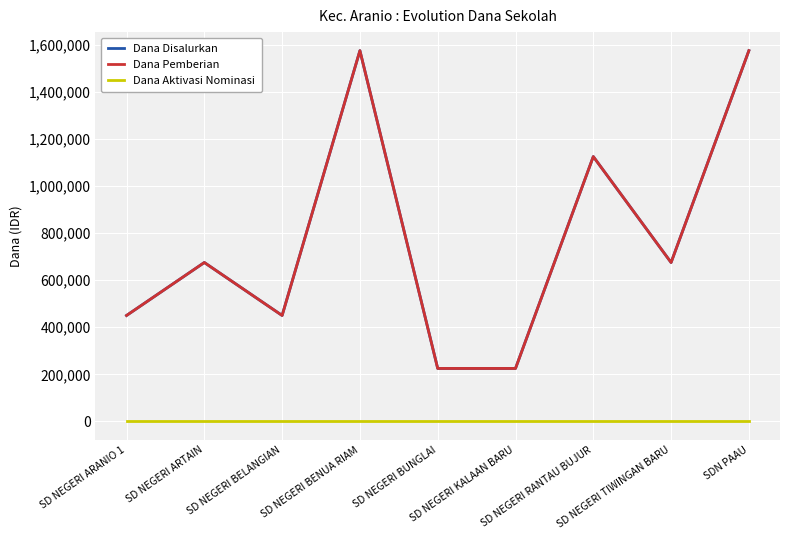

Reading right to left, extract all data points from this chart.

Dana Disalurkan: SDN PAAU=1575000	SD NEGERI TIWINGAN BARU=675000	SD NEGERI RANTAU BUJUR=1125000	SD NEGERI KALAAN BARU=225000	SD NEGERI BUNGLAI=225000	SD NEGERI BENUA RIAM=1575000	SD NEGERI BELANGIAN=450000	SD NEGERI ARTAIN=675000	SD NEGERI ARANIO 1=450000
Dana Pemberian: SDN PAAU=1575000	SD NEGERI TIWINGAN BARU=675000	SD NEGERI RANTAU BUJUR=1125000	SD NEGERI KALAAN BARU=225000	SD NEGERI BUNGLAI=225000	SD NEGERI BENUA RIAM=1575000	SD NEGERI BELANGIAN=450000	SD NEGERI ARTAIN=675000	SD NEGERI ARANIO 1=450000
Dana Aktivasi Nominasi: SDN PAAU=0	SD NEGERI TIWINGAN BARU=0	SD NEGERI RANTAU BUJUR=0	SD NEGERI KALAAN BARU=0	SD NEGERI BUNGLAI=0	SD NEGERI BENUA RIAM=0	SD NEGERI BELANGIAN=0	SD NEGERI ARTAIN=0	SD NEGERI ARANIO 1=0